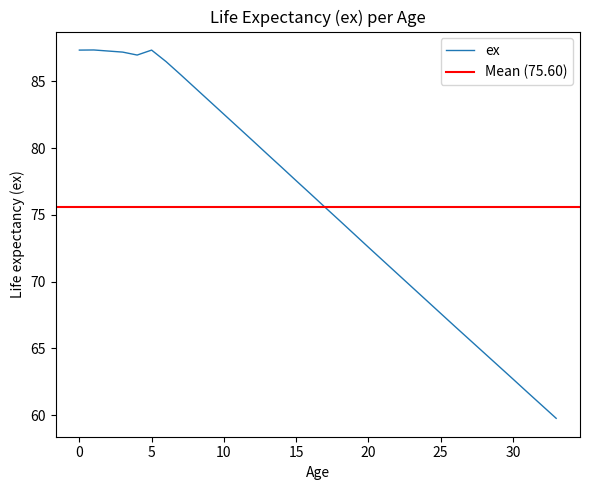

What is the label of the 6th point from the right?

28